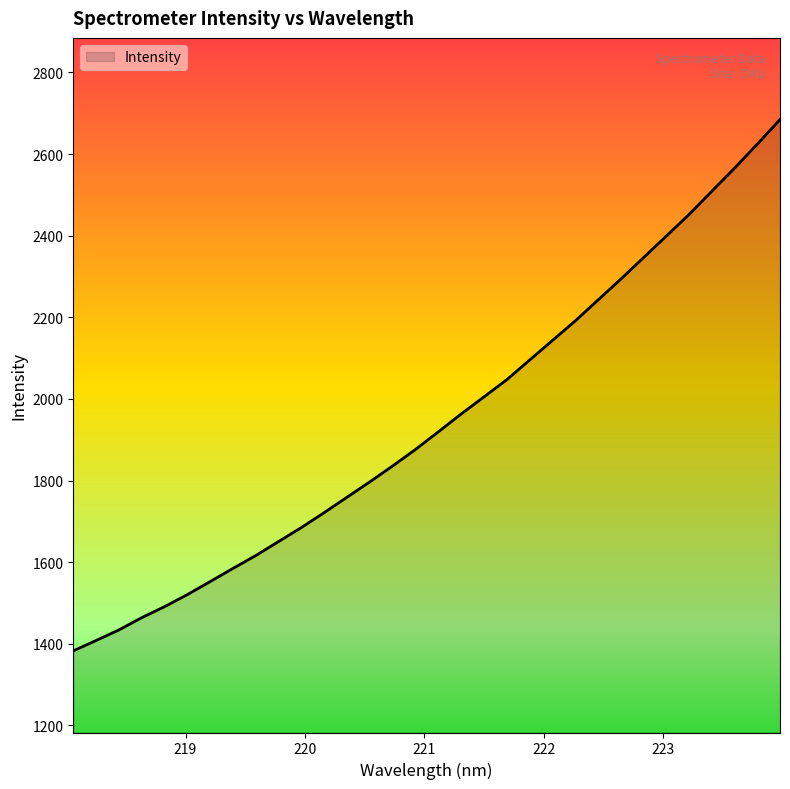

What is the difference between the maximum and minimum values?

1302.0